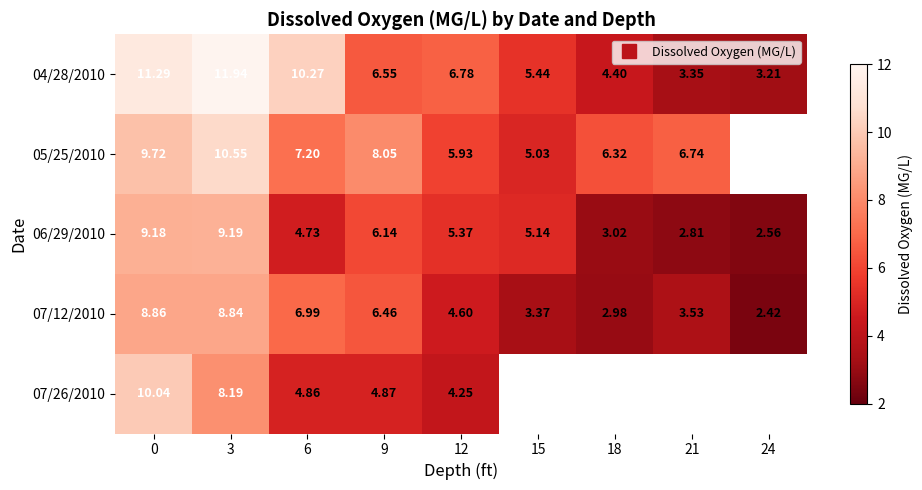

Rank the categories by 04/28/2010 value from highest to lowest.

3, 0, 6, 12, 9, 15, 18, 21, 24